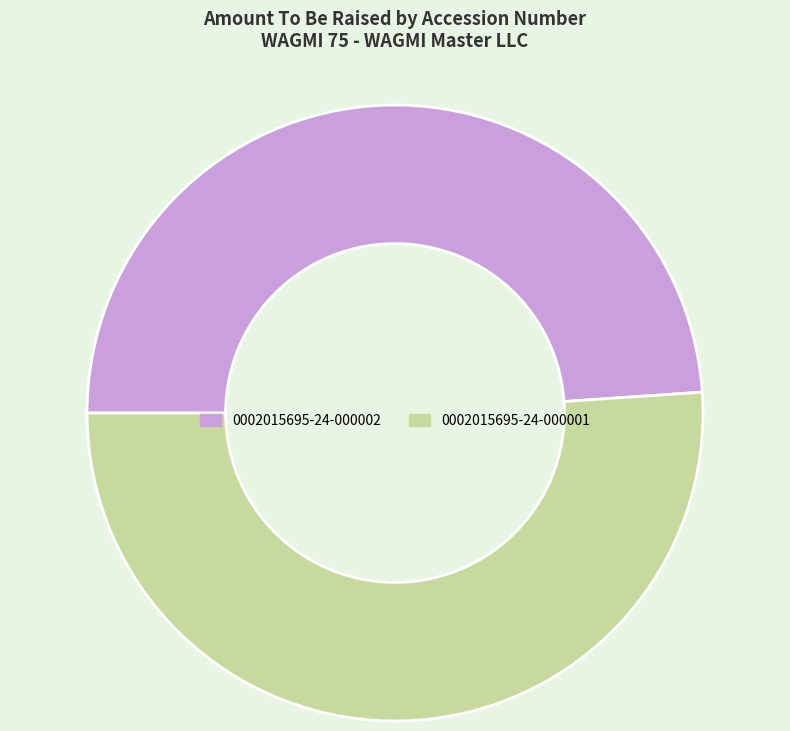

Rank the categories by value from highest to lowest.

0002015695-24-000001, 0002015695-24-000002